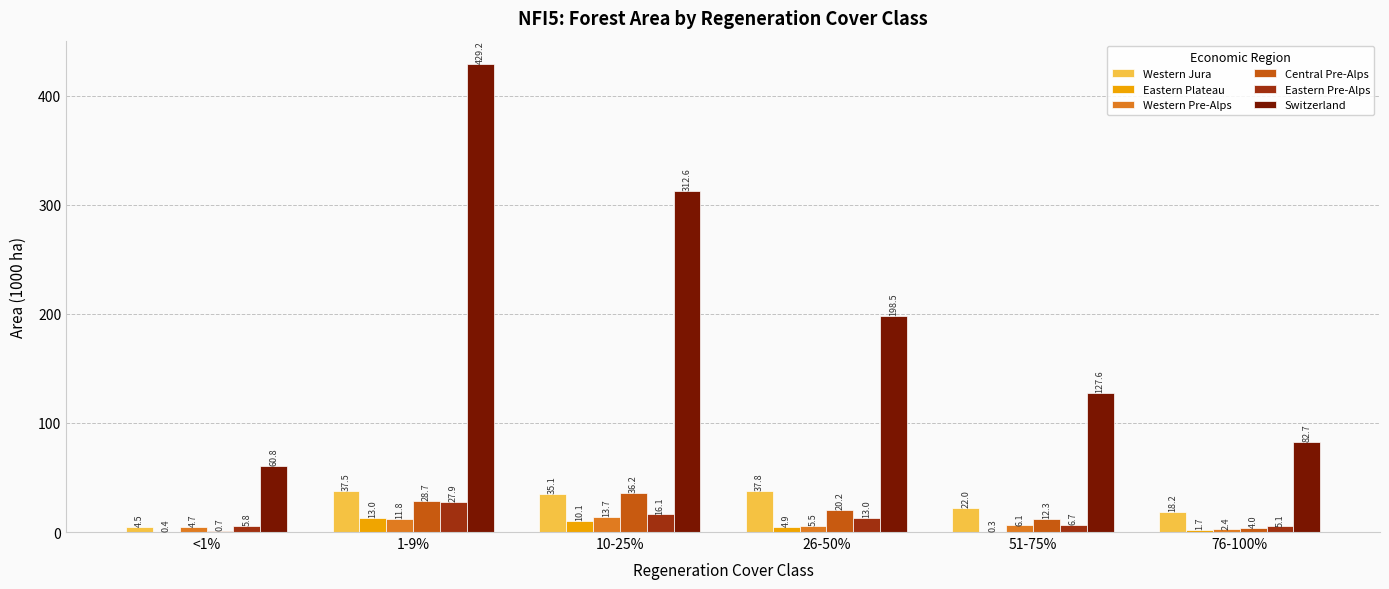

Reading left to right, list all the values displayed in this chart.

Western Jura: 4.5	37.5	35.1	37.8	22.0	18.2
Eastern Plateau: 0.4	13.0	10.1	4.9	0.3	1.7
Western Pre-Alps: 4.7	11.8	13.7	5.5	6.1	2.4
Central Pre-Alps: 0.7	28.7	36.2	20.2	12.3	4.0
Eastern Pre-Alps: 5.8	27.9	16.1	13.0	6.7	5.1
Switzerland: 60.8	429.2	312.6	198.5	127.6	82.7